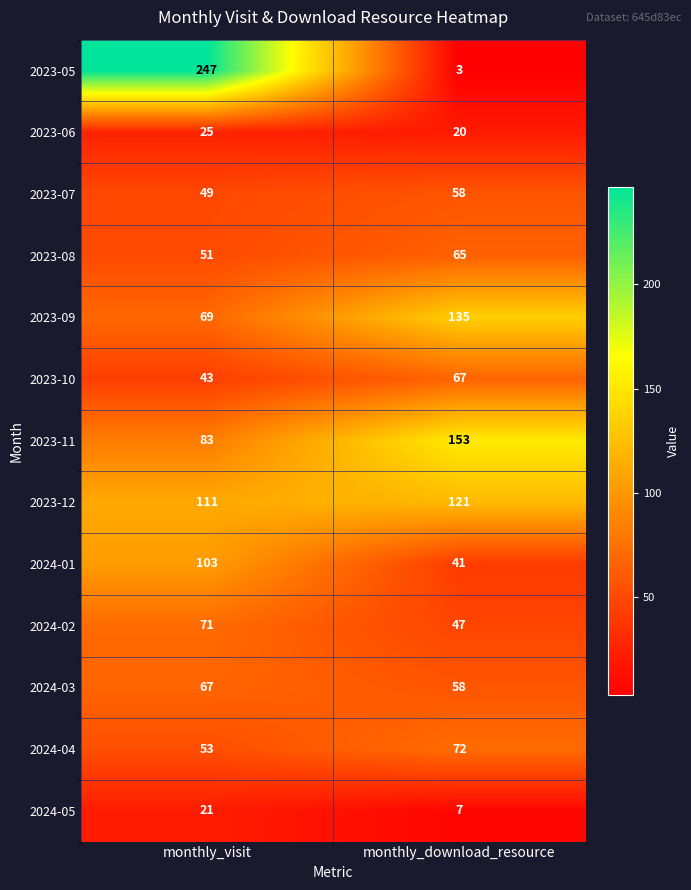

At monthly_visit, list the series in order from largest to smallest.

2023-05, 2023-12, 2024-01, 2023-11, 2024-02, 2023-09, 2024-03, 2024-04, 2023-08, 2023-07, 2023-10, 2023-06, 2024-05